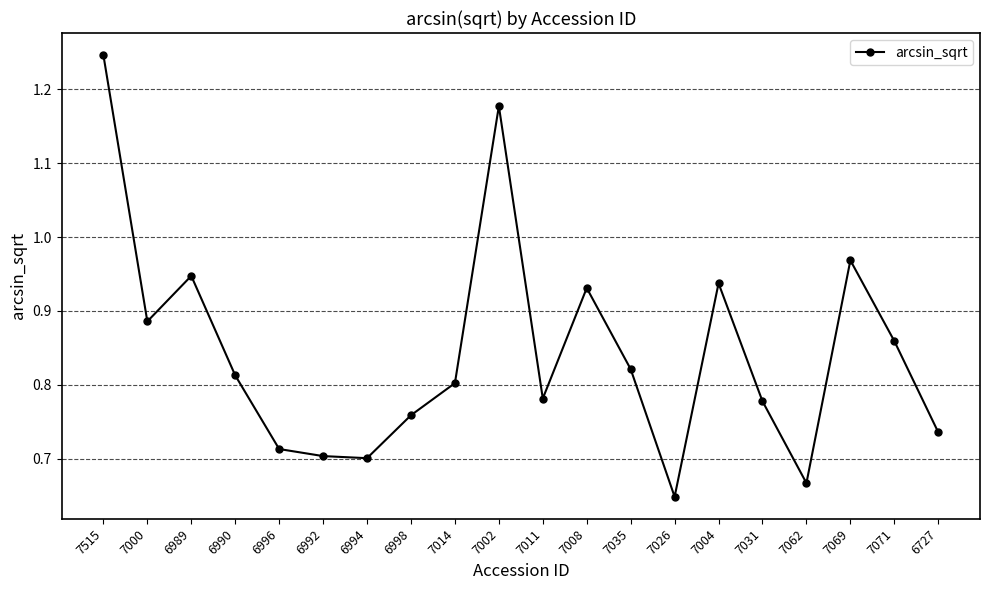

At which category does the chart reach its peak across all series?

7515